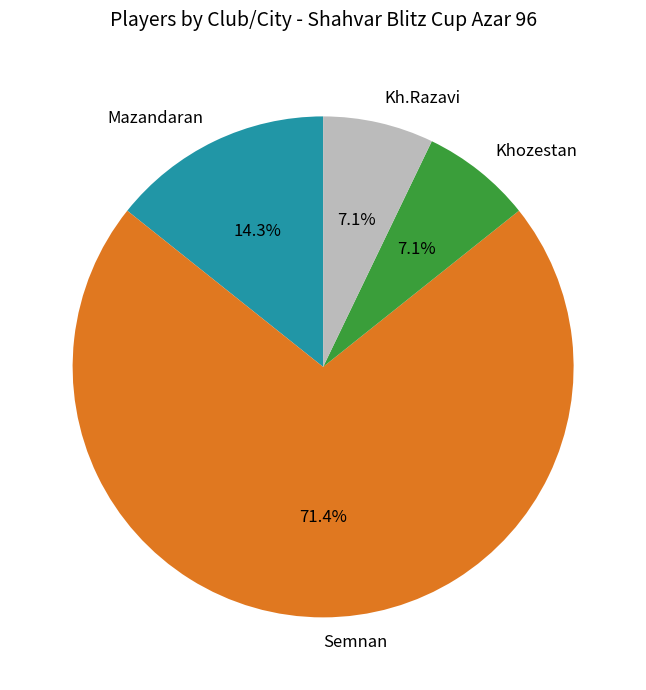

To the nearest percent, what is the difference between the Khozestan and Mazandaran slice percentages?

7%